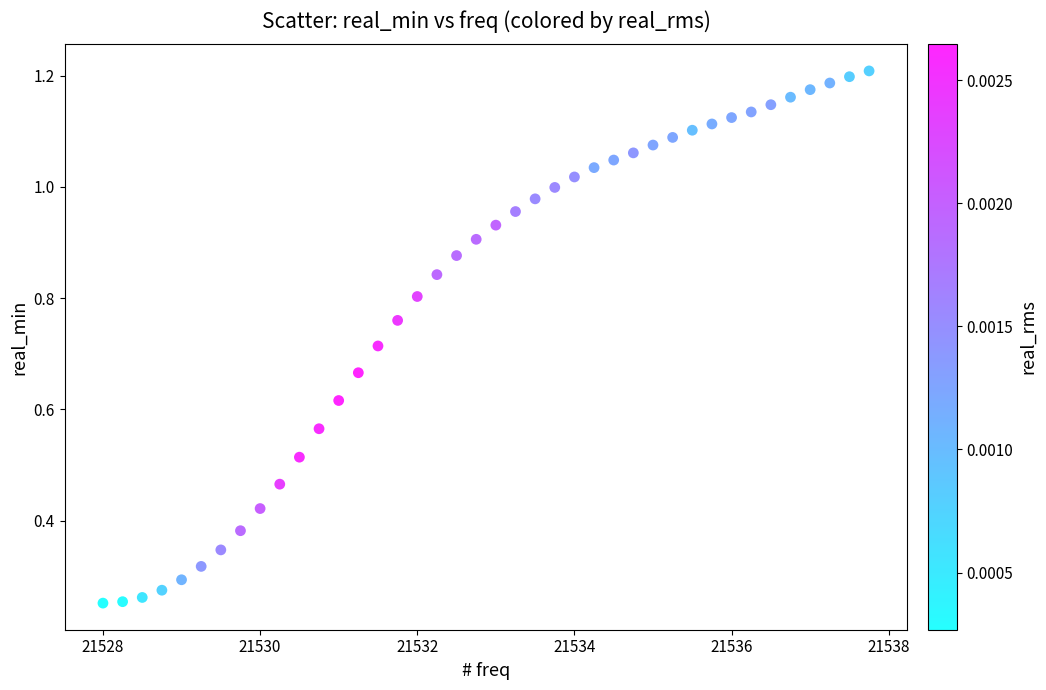

What is the range of X values (max minus min)?

9.8